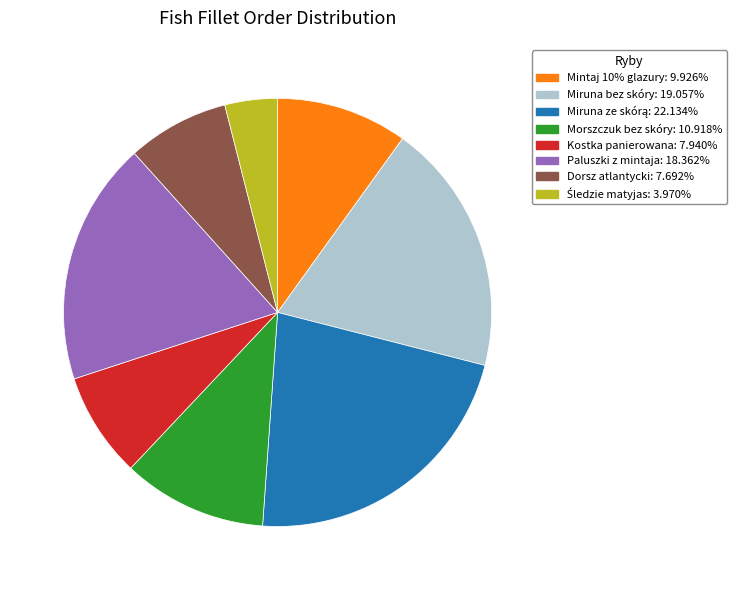

Is there a majority slice in this chart?

No